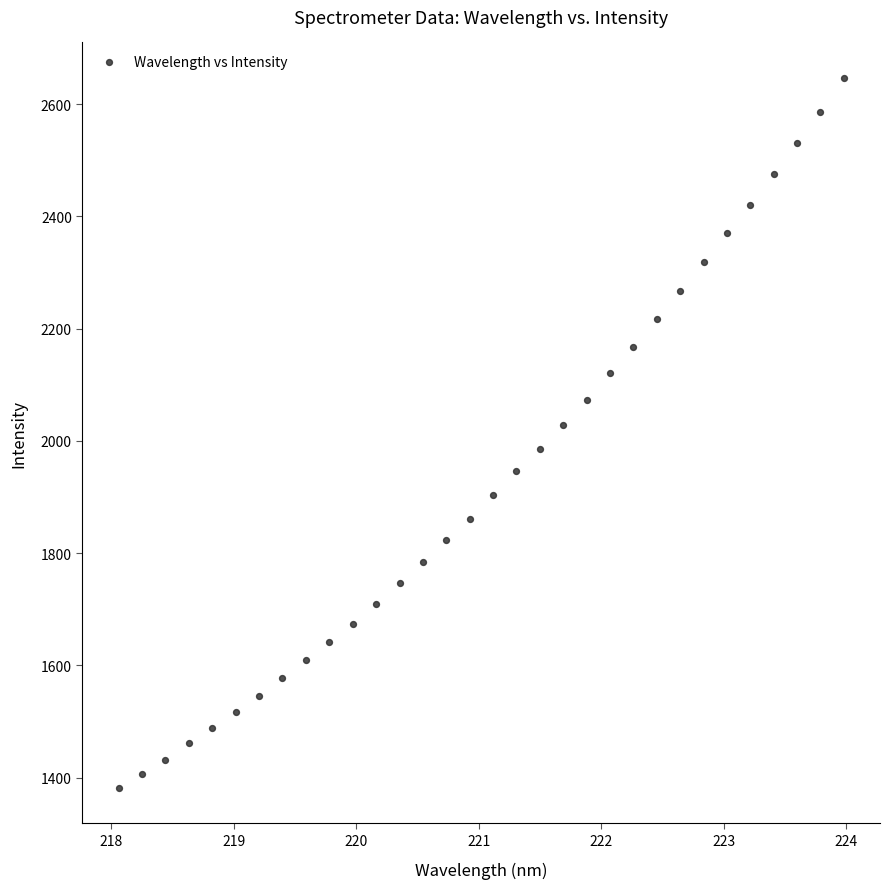

What is the range of Y values (max minus min)?

1264.8